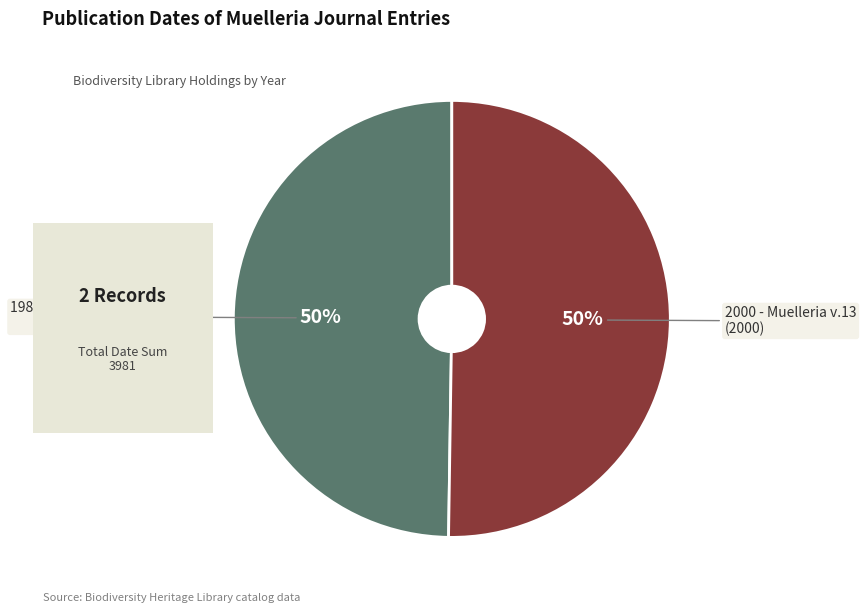

To the nearest percent, what is the average slice percentage?

50%